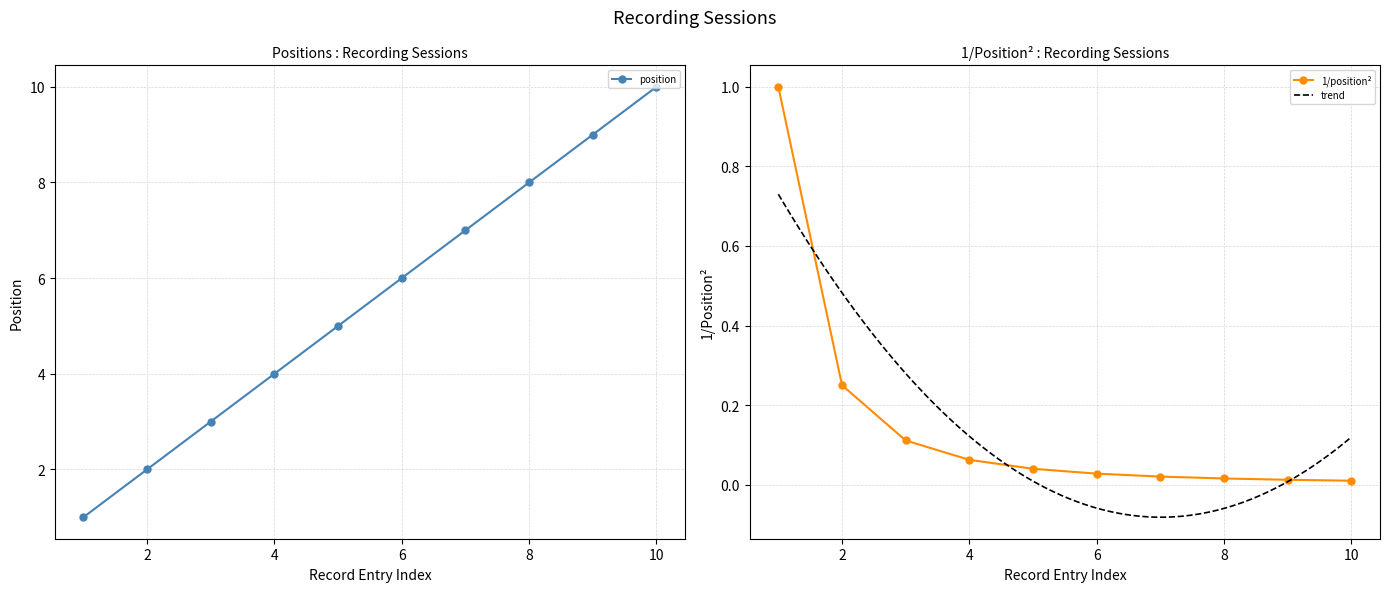

How many values are between 3 and 8?

6